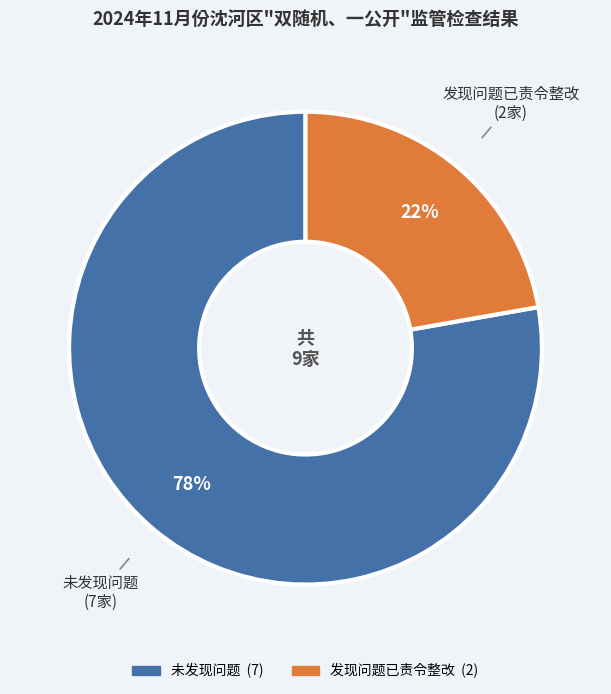

To the nearest percent, what percentage of the pie is 未发现问题?

78%